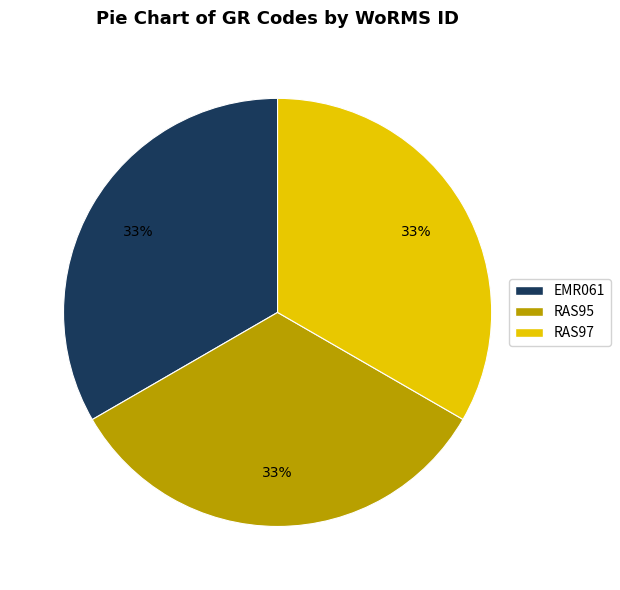

What percentage is the RAS97 slice, to the nearest percent?

33%